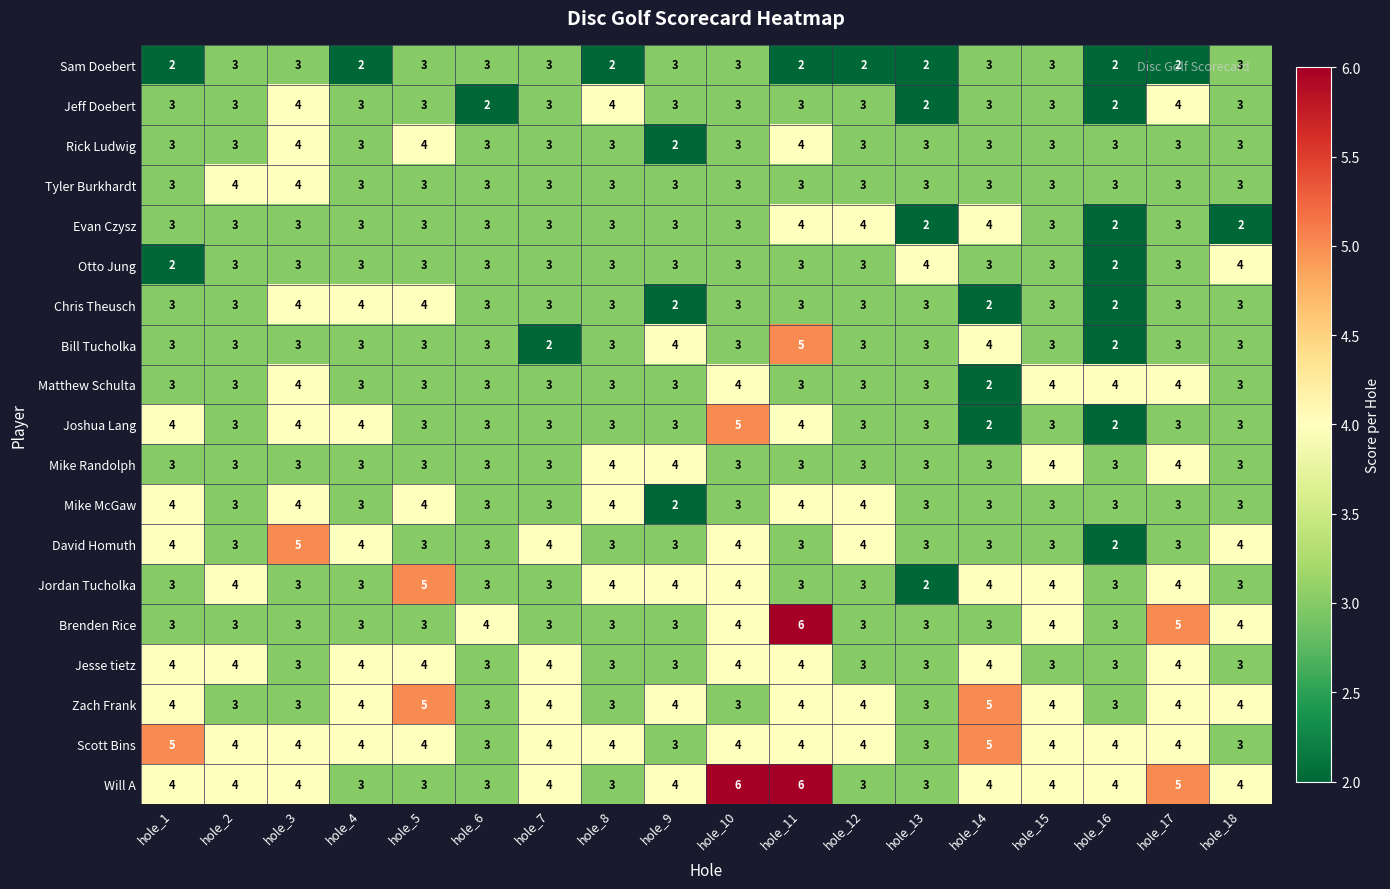

True or false: Brenden Rice has a value of 3 at hole_16.

True